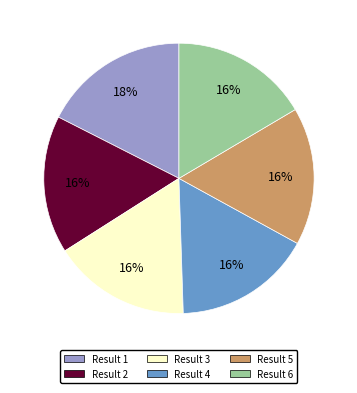

Is there a majority slice in this chart?

No